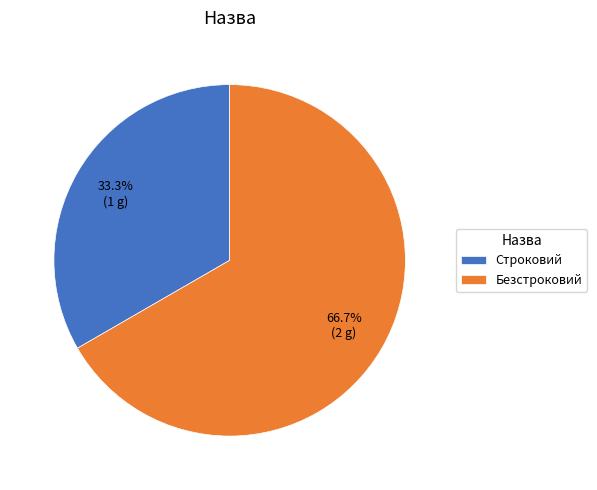

To the nearest percent, what is the difference between the largest and smallest slice percentages?

33%